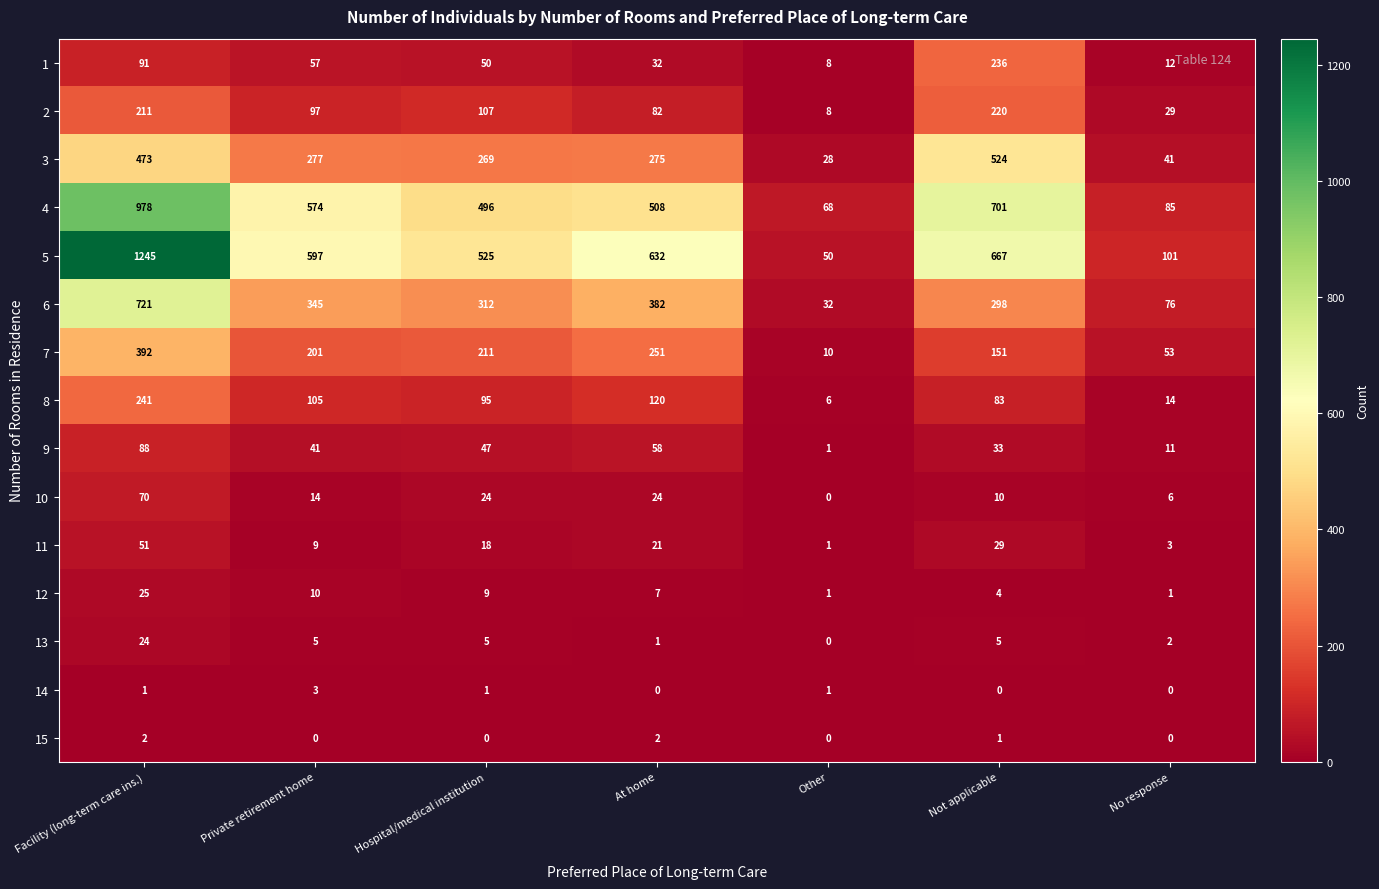

At how many categories does at least one series exceed 158?

5